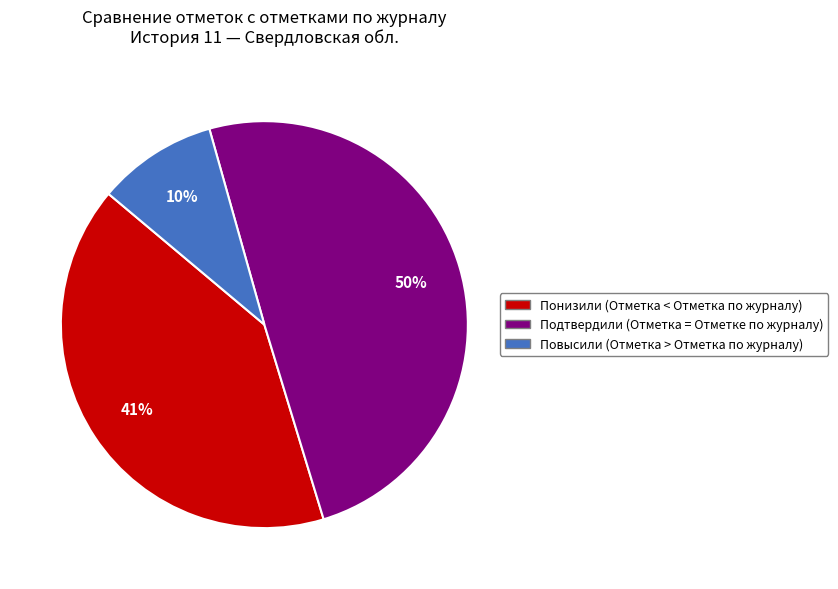

The Понизили (Отметка < Отметка по журналу) slice represents 41% of the pie. True or false?

True